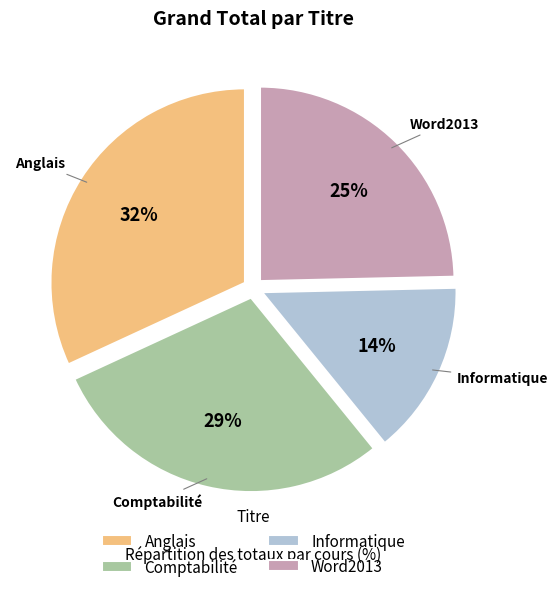

How many segments does this pie chart have?

4